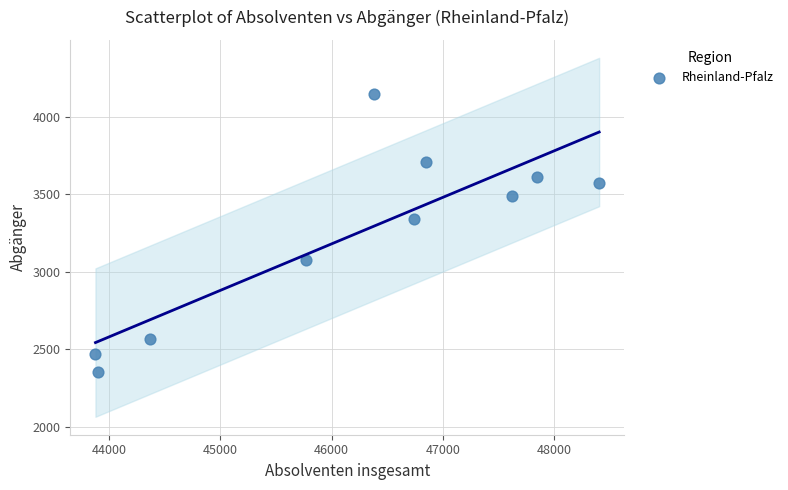

What is the average X value?

46175